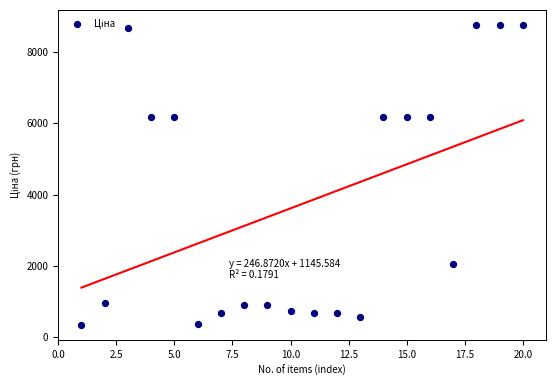

What is the range of Y values (max minus min)?

8402.8